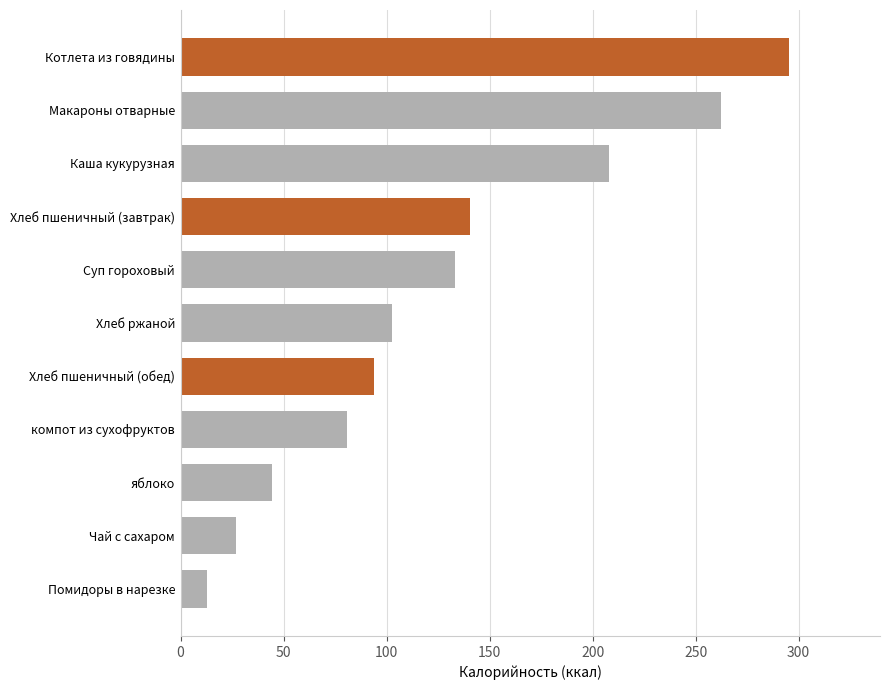

Reading top to bottom, transcribe all the data shown in this chart.

295.2	262.4	207.8	140.6	133.1	102.5	93.8	81.0	44.4	26.8	12.8